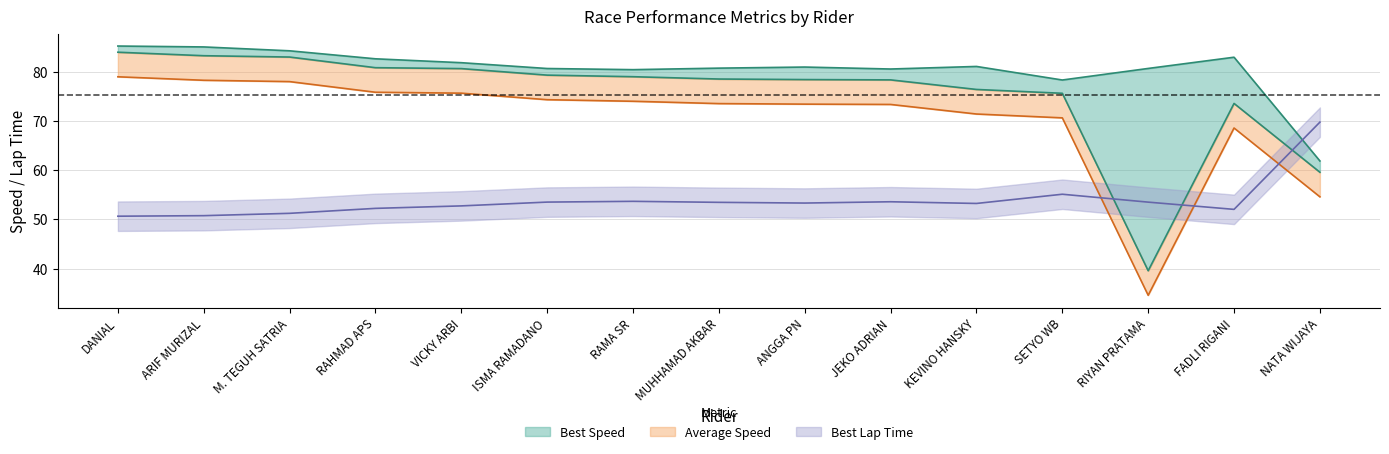

At which label does Best Speed first exceed 81?

DANIAL